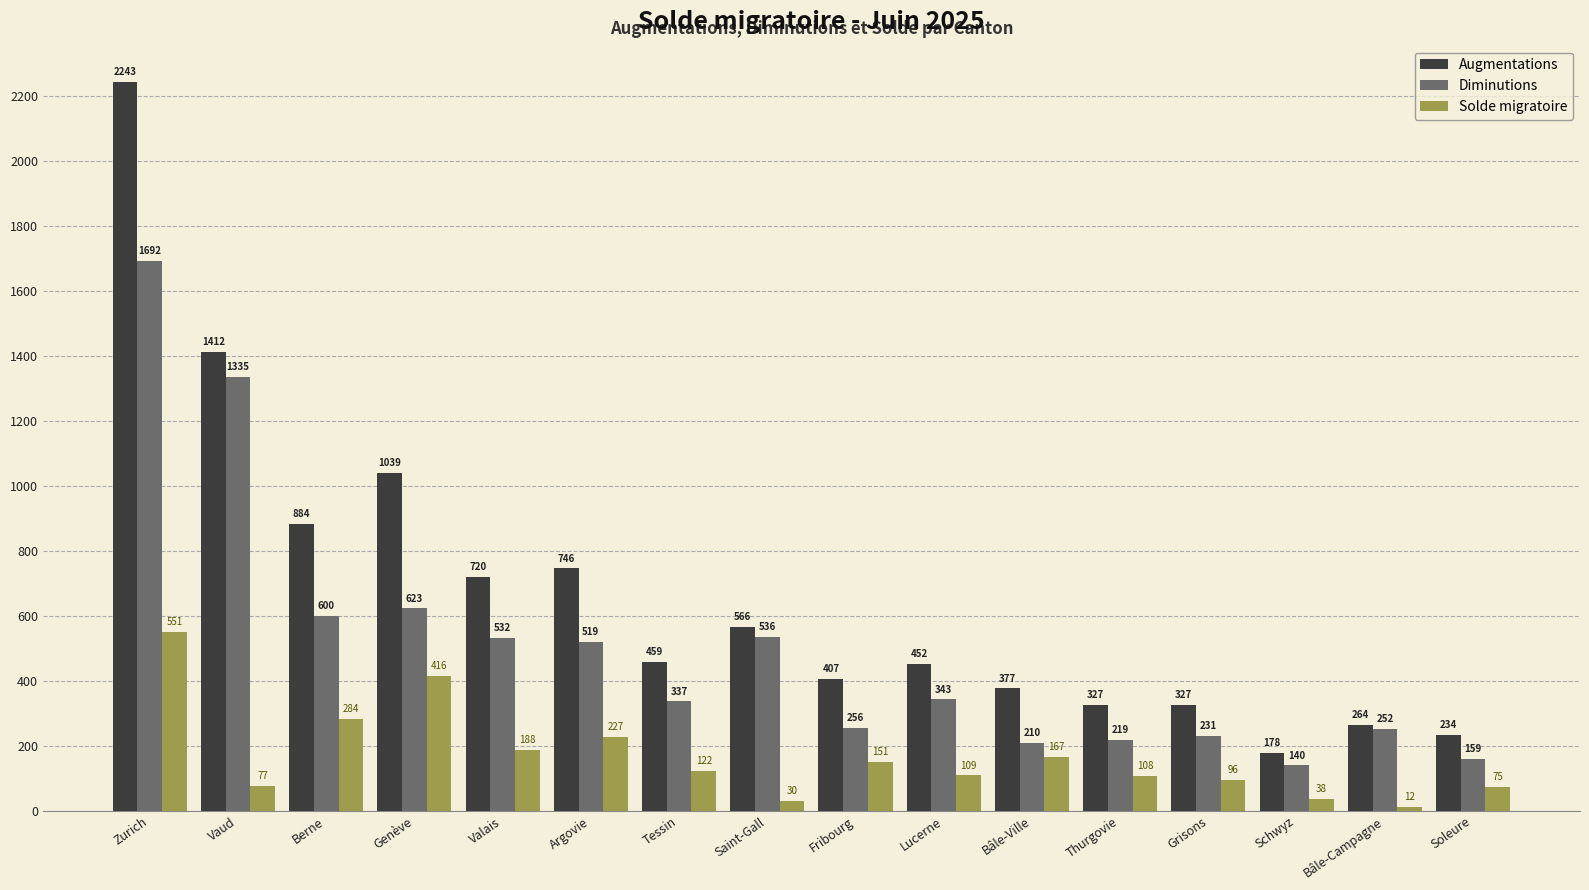

Rank the series by their average value, from lowest to highest.

Solde migratoire, Diminutions, Augmentations